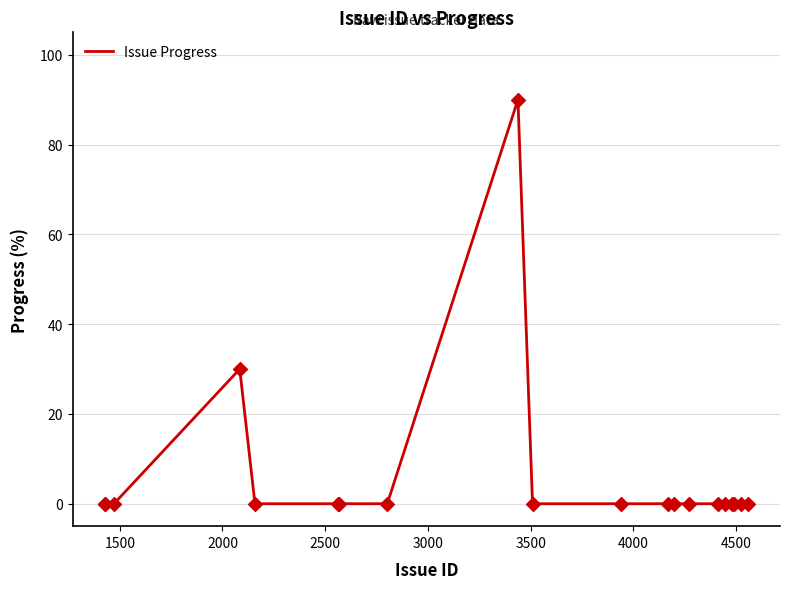

What is the difference between the maximum and minimum values?

90